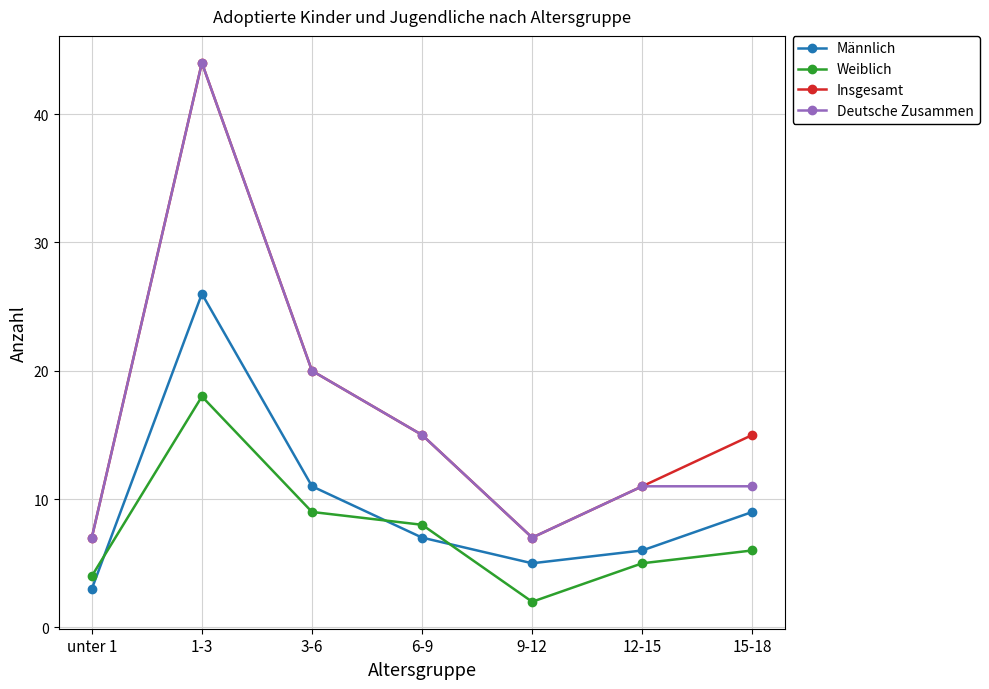

True or false: Insgesamt has a value of 6 at 12-15.

False